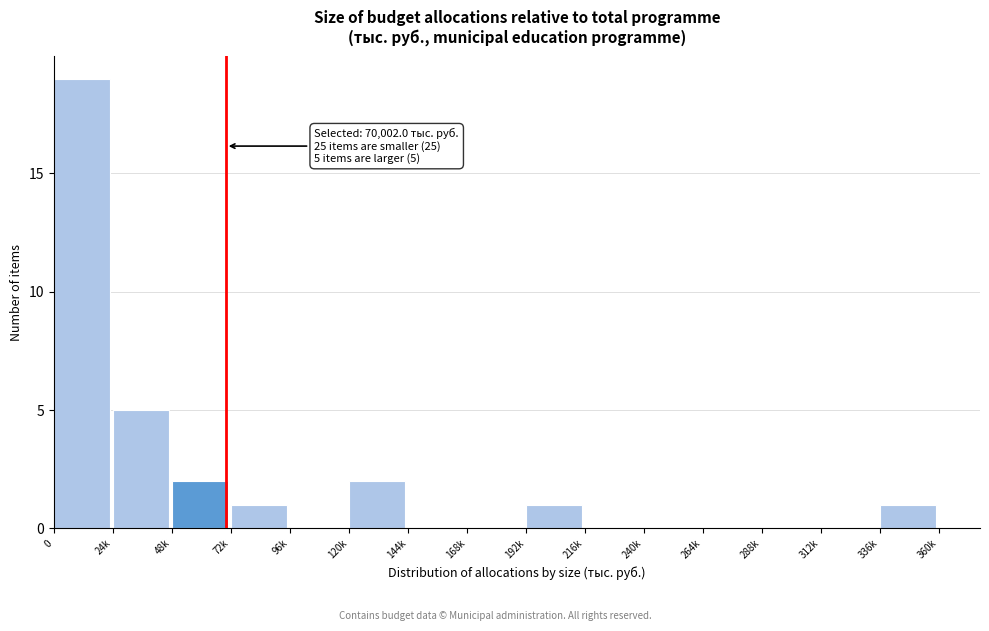

Reading right to left, extract all data points from this chart.

336k=1	312k=0	288k=0	264k=0	240k=0	216k=0	192k=1	168k=0	144k=0	120k=2	96k=0	72k=1	48k=2	24k=5	0=19